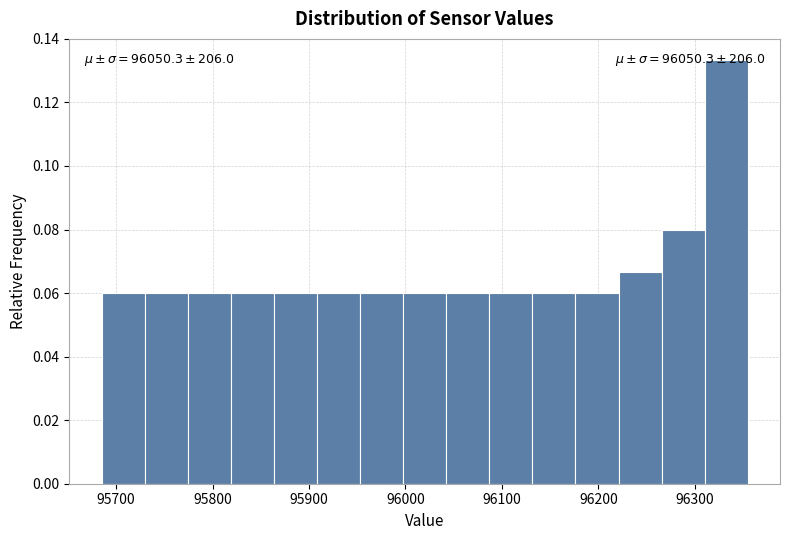

Over which range of the x-axis is the bar tallest?

96310 to 96360